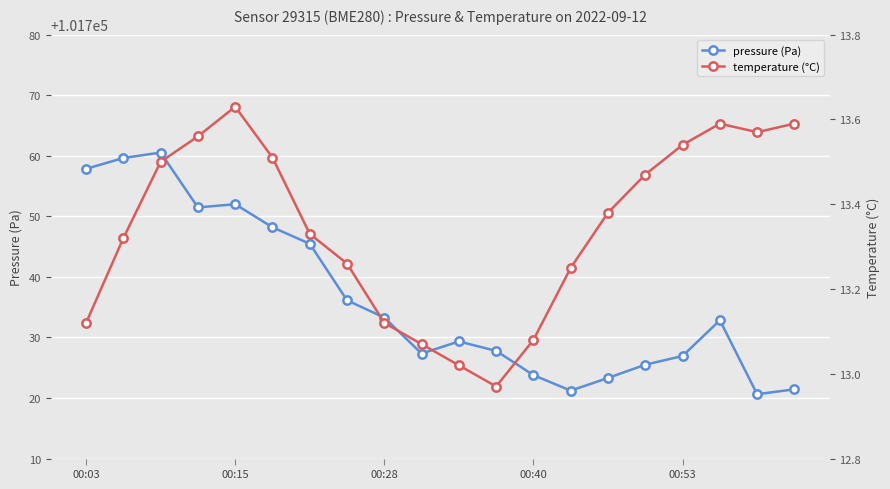

Does the chart display data point markers on the line(s)?

Yes